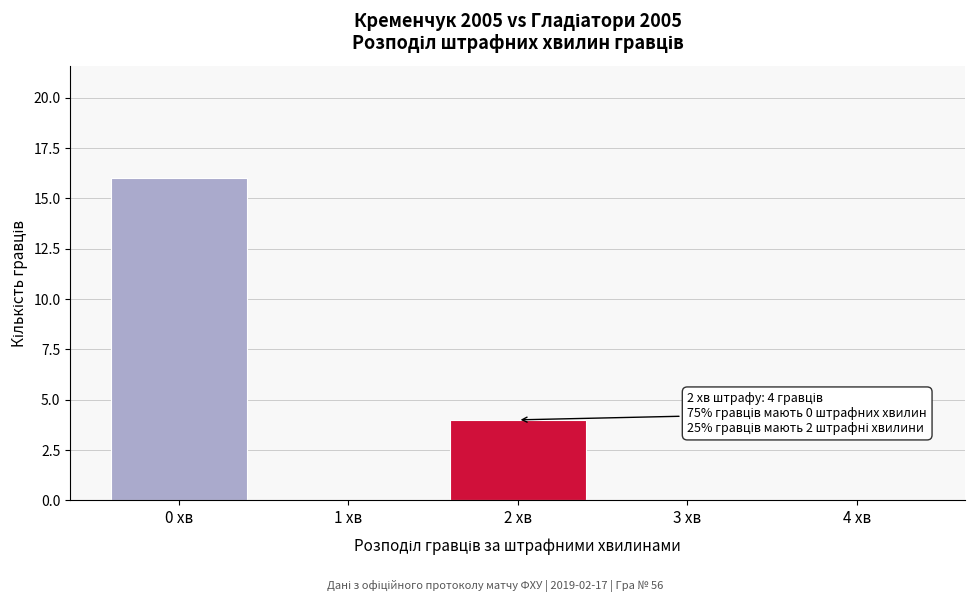

Which range on the x-axis has the tallest bar?

-0.5 to 0.5